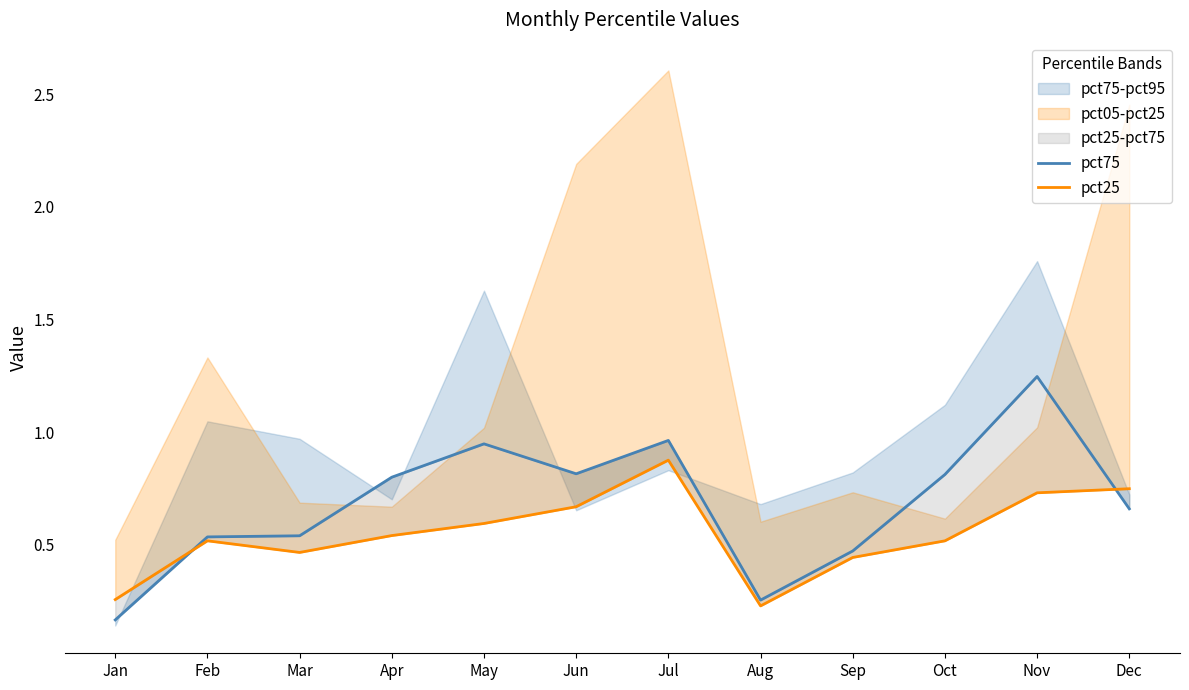

Which label corresponds to the smallest value in the chart?

Jan